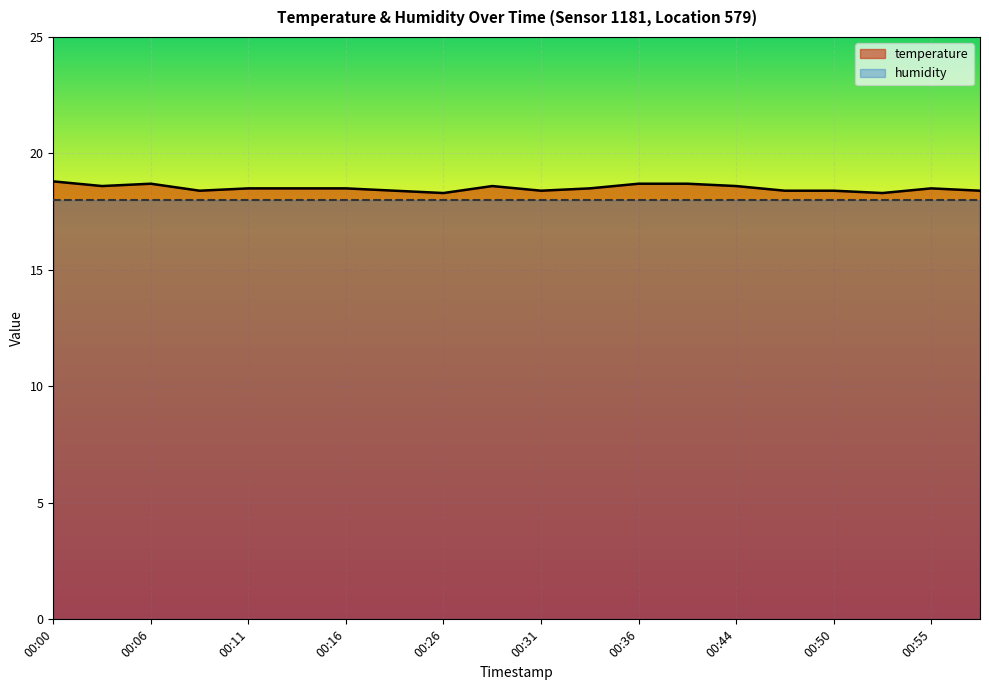

Reading left to right, extract all data points from this chart.

00:00=18.8	00:03=18.6	00:06=18.7	00:08=18.4	00:11=18.5	00:13=18.5	00:16=18.5	00:18=18.4	00:26=18.3	00:29=18.6	00:31=18.4	00:34=18.5	00:36=18.7	00:39=18.7	00:44=18.6	00:47=18.4	00:50=18.4	00:52=18.3	00:55=18.5	00:57=18.4